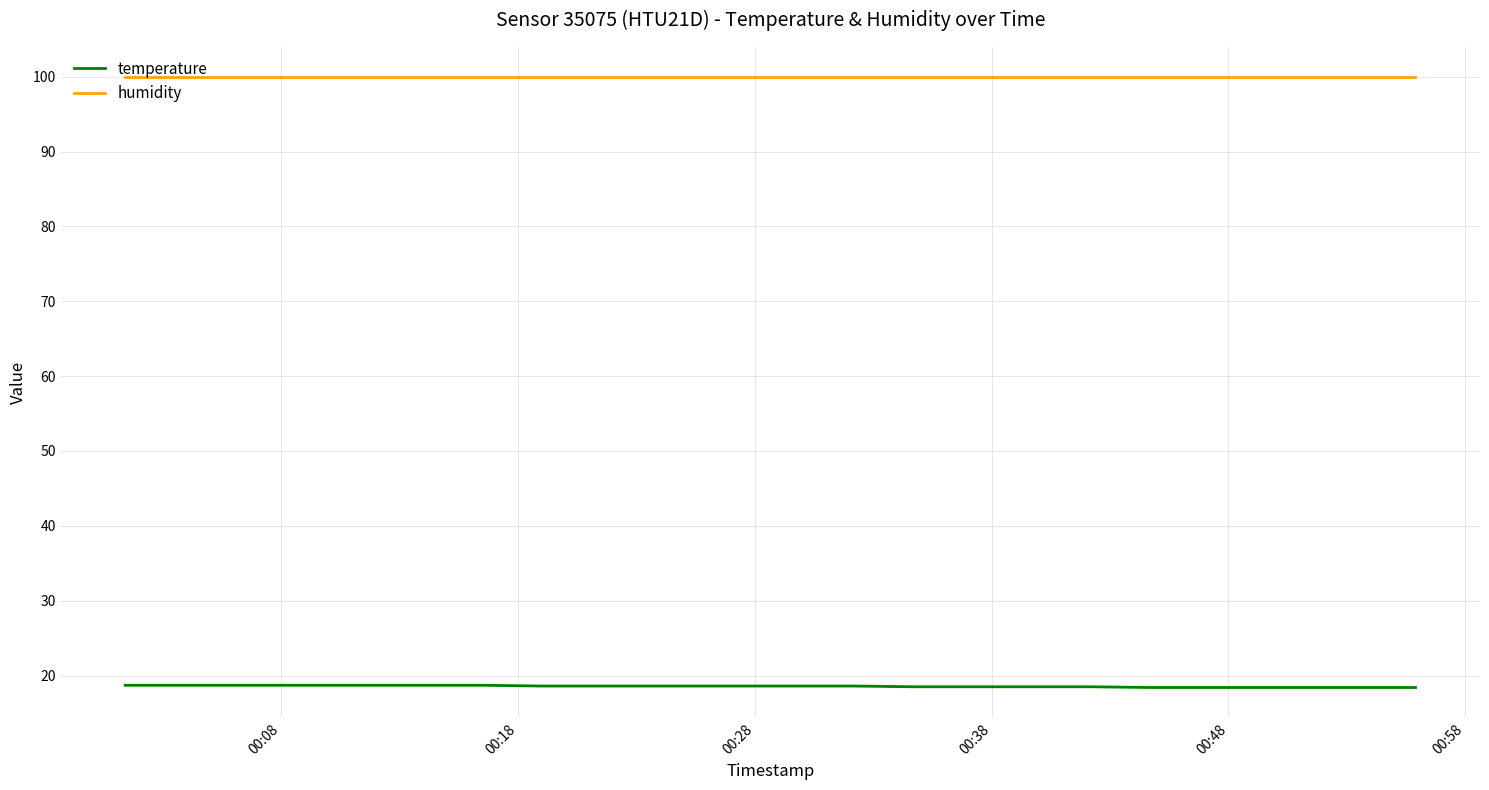

True or false: temperature and humidity intersect in this chart.

False